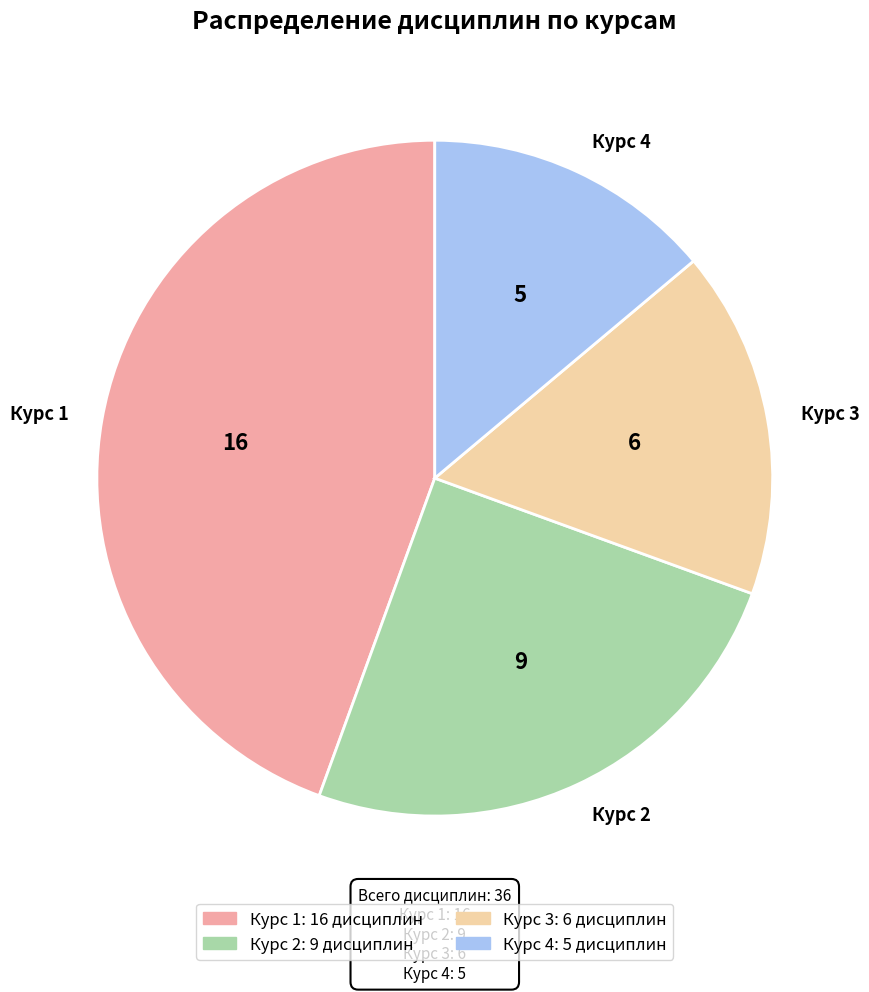

Does Курс 1 represent more than half of the total?

No